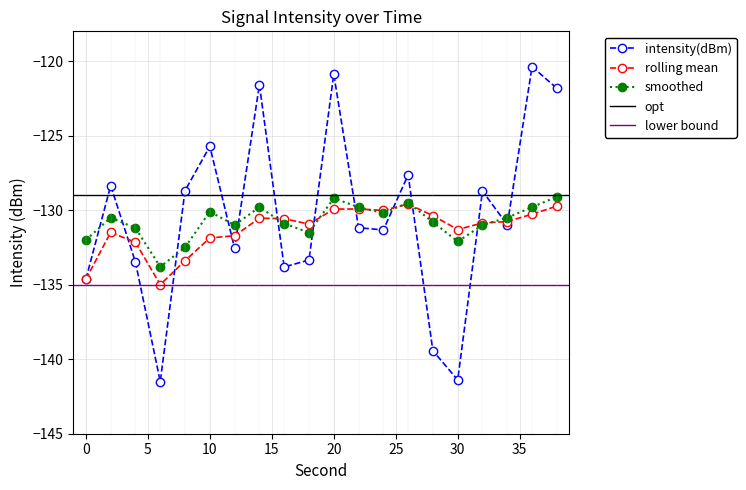

Which series has the largest total across all categories?

intensity(dBm)